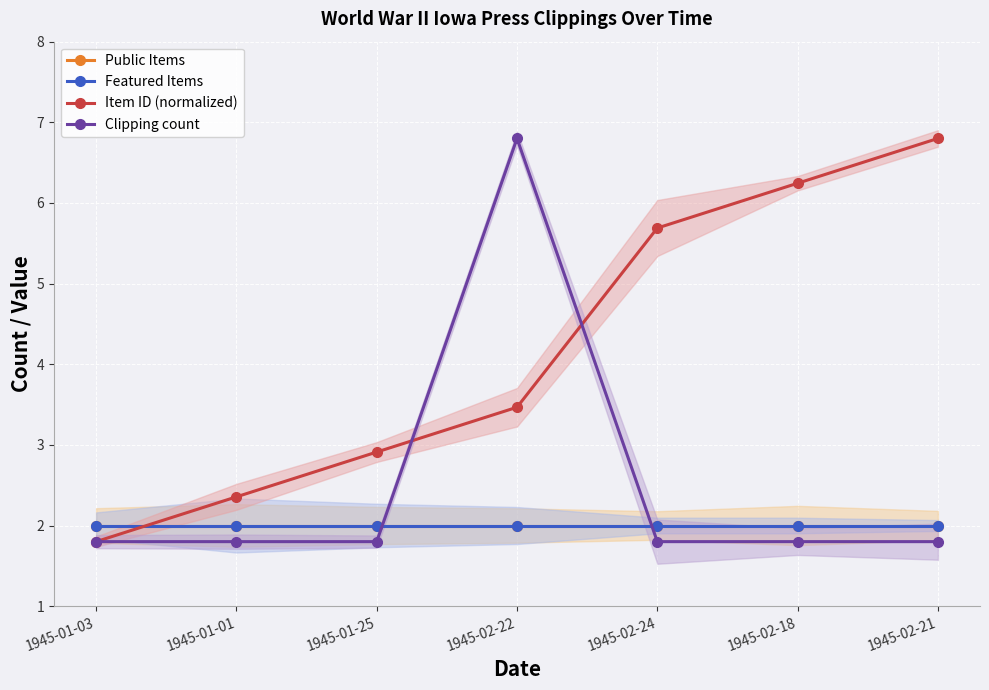

After their last crossing, which series has the higher values: Item ID (normalized) or Clipping count?

Item ID (normalized)